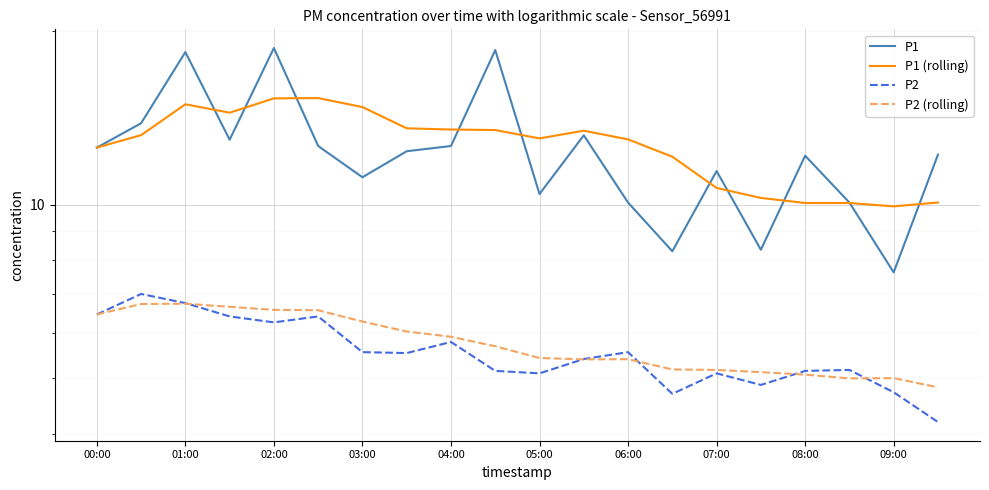

Does the chart display data point markers on the line(s)?

No